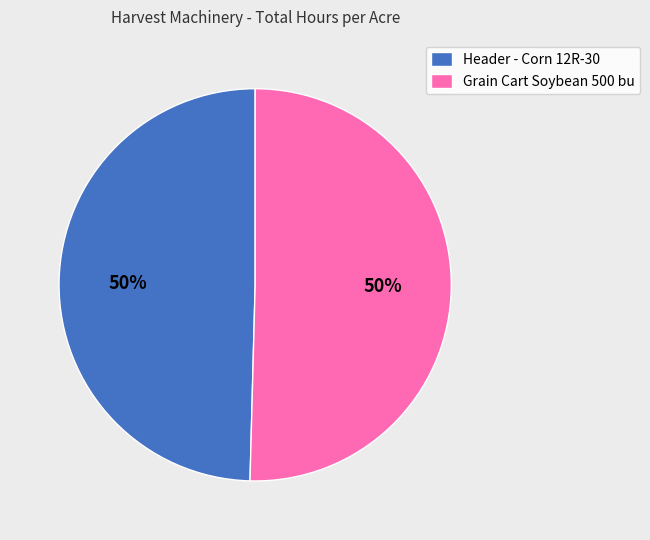

Is the sum of Grain Cart Soybean 500 bu and Header - Corn 12R-30 greater than half?

Yes